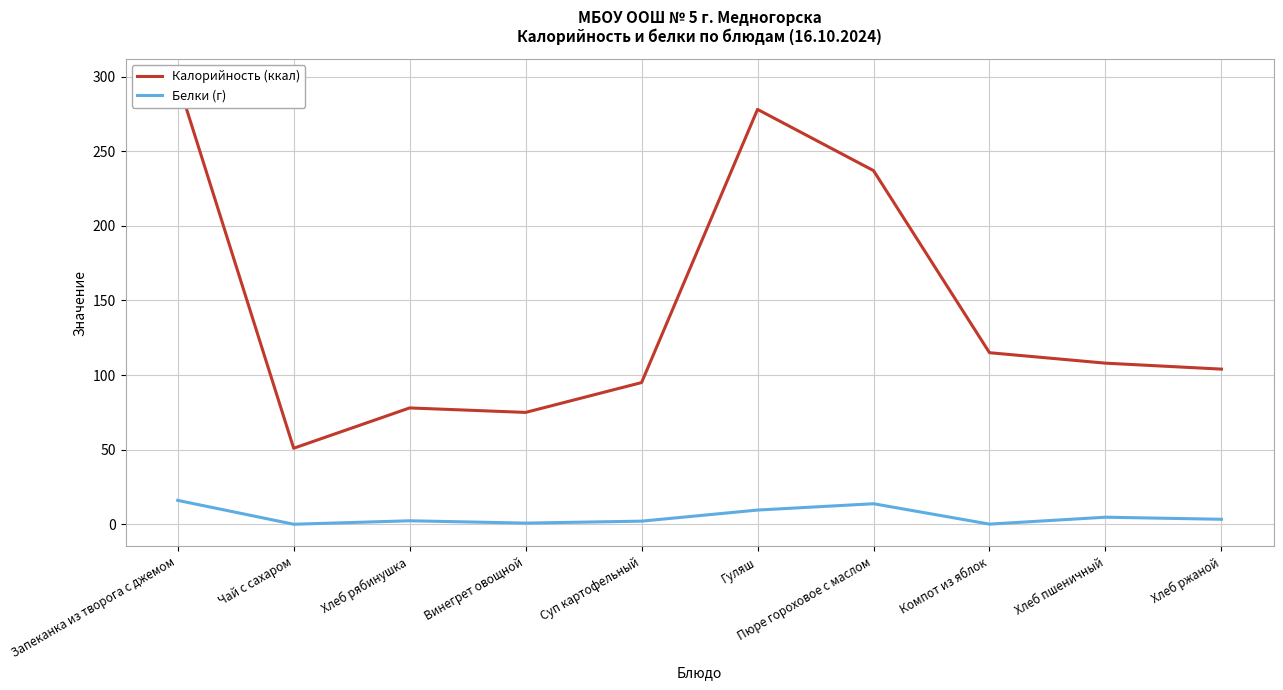

Which series has the largest range (max minus min)?

Калорийность (ккал)